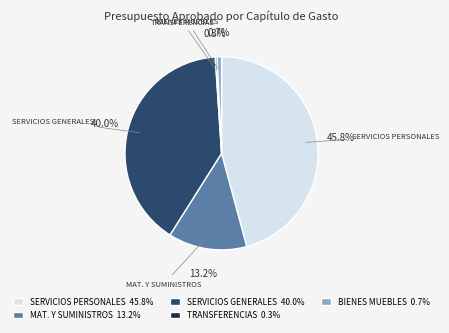

How much of the chart is everything except SERVICIOS GENERALES 40.0%?

60.0%